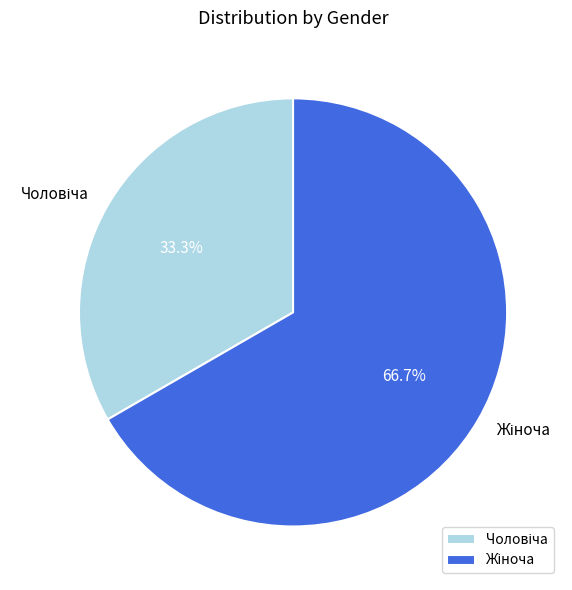

Is there any slice that represents more than half of the pie?

Yes